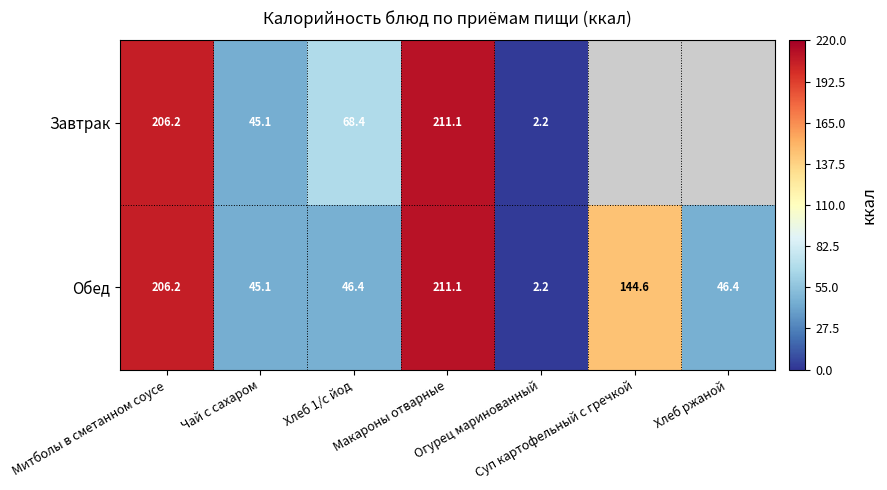

Which label corresponds to the largest value in the chart?

Макароны отварные